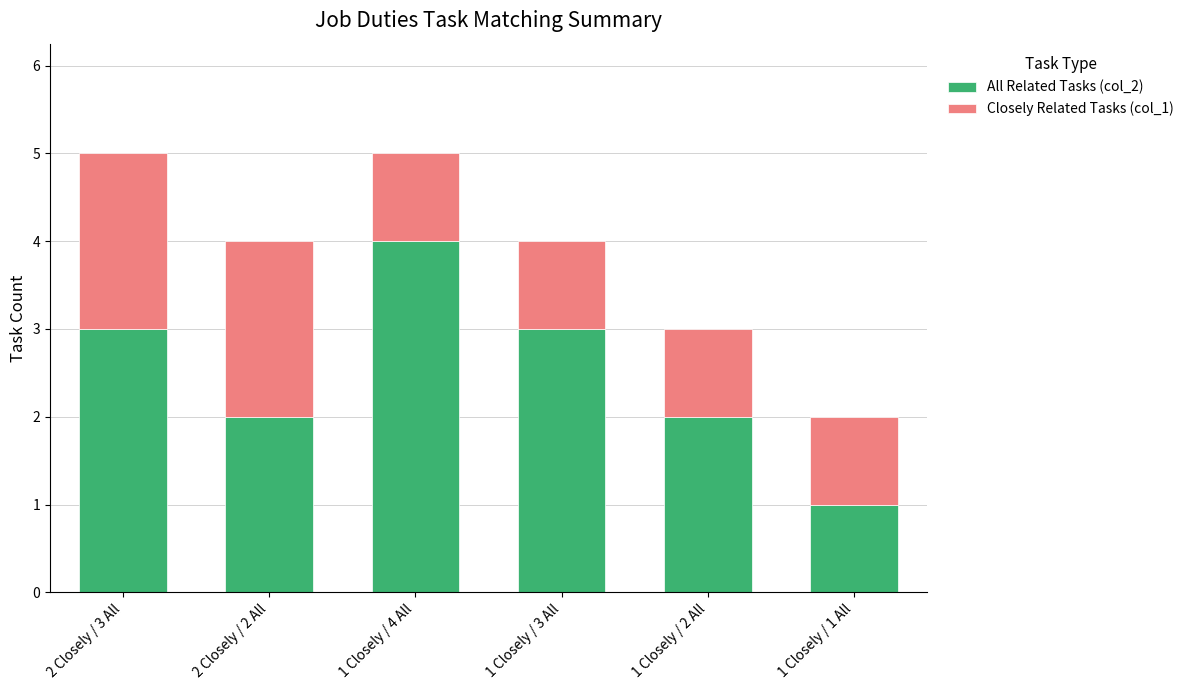

At which label does All Related Tasks (col_2) reach its minimum?

1 Closely / 1 All